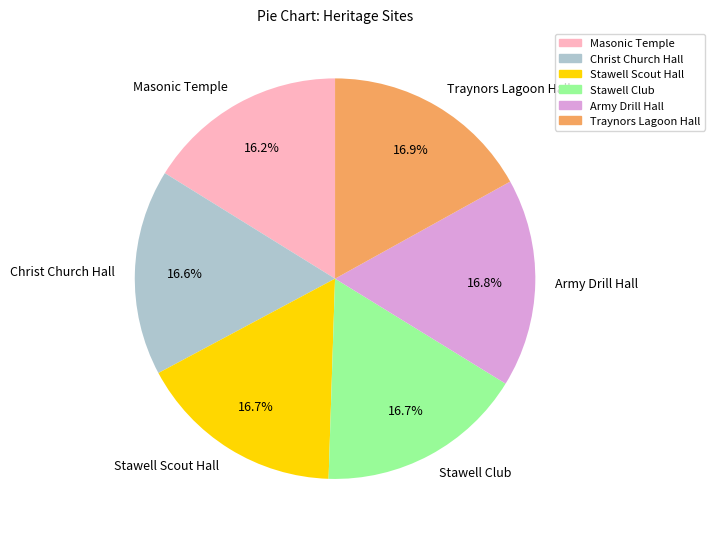

Does Army Drill Hall represent more than half of the total?

No